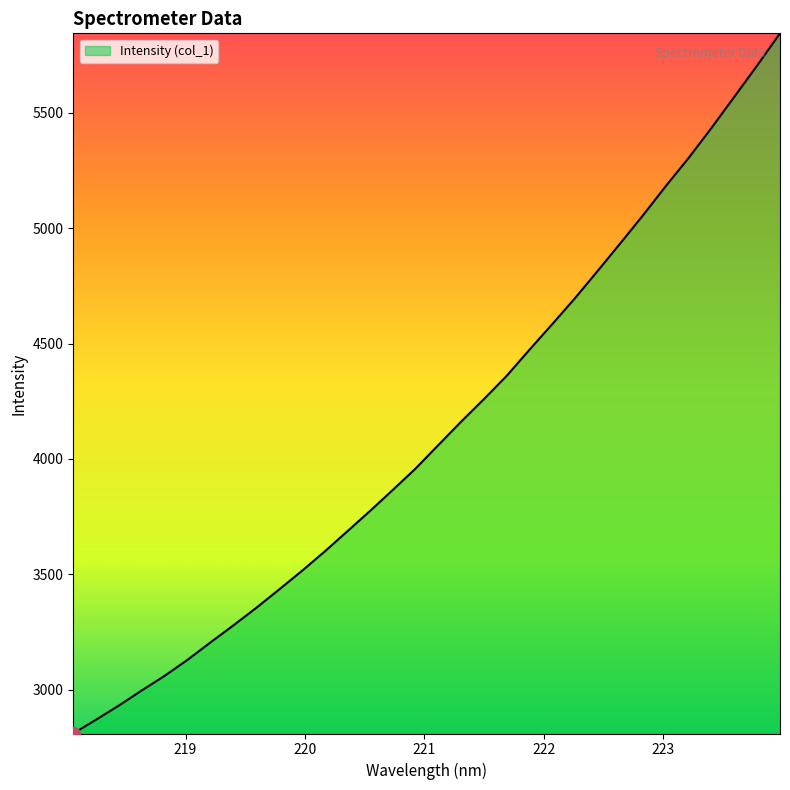

What is the difference between the maximum and minimum values?

3031.9